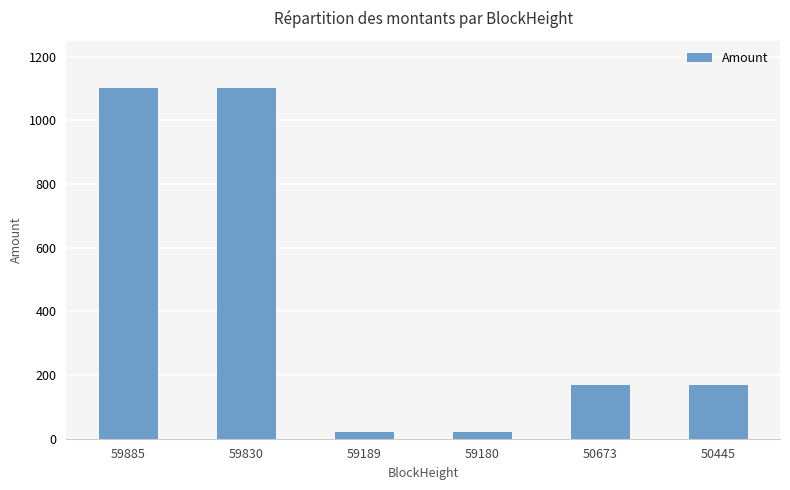

What is the maximum value shown in the chart?

1100.3